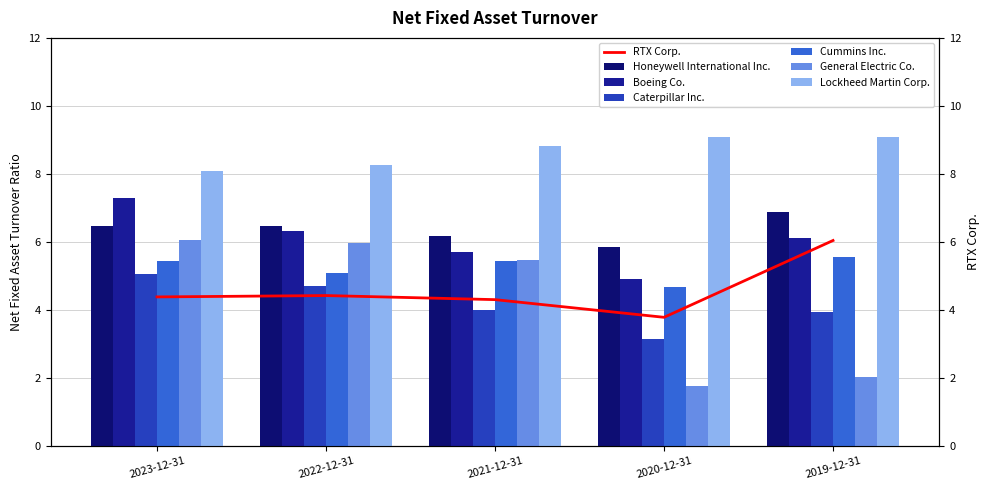

Rank the categories by General Electric Co. value from highest to lowest.

2023-12-31, 2022-12-31, 2021-12-31, 2019-12-31, 2020-12-31